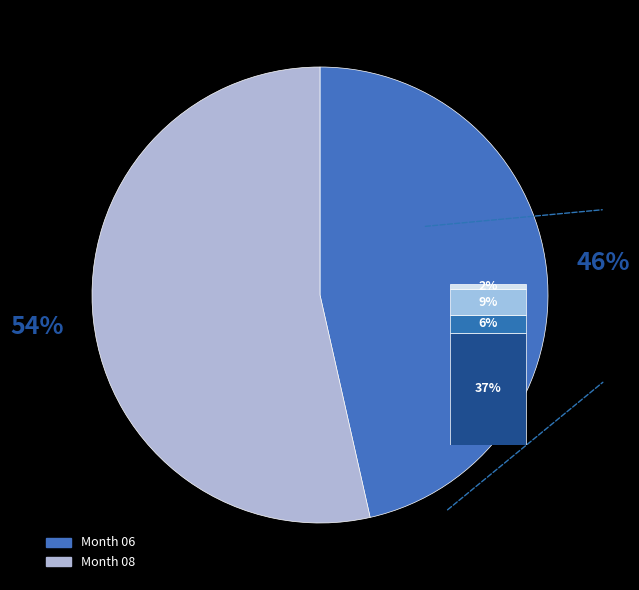

Which category has the smallest portion of the pie?

06